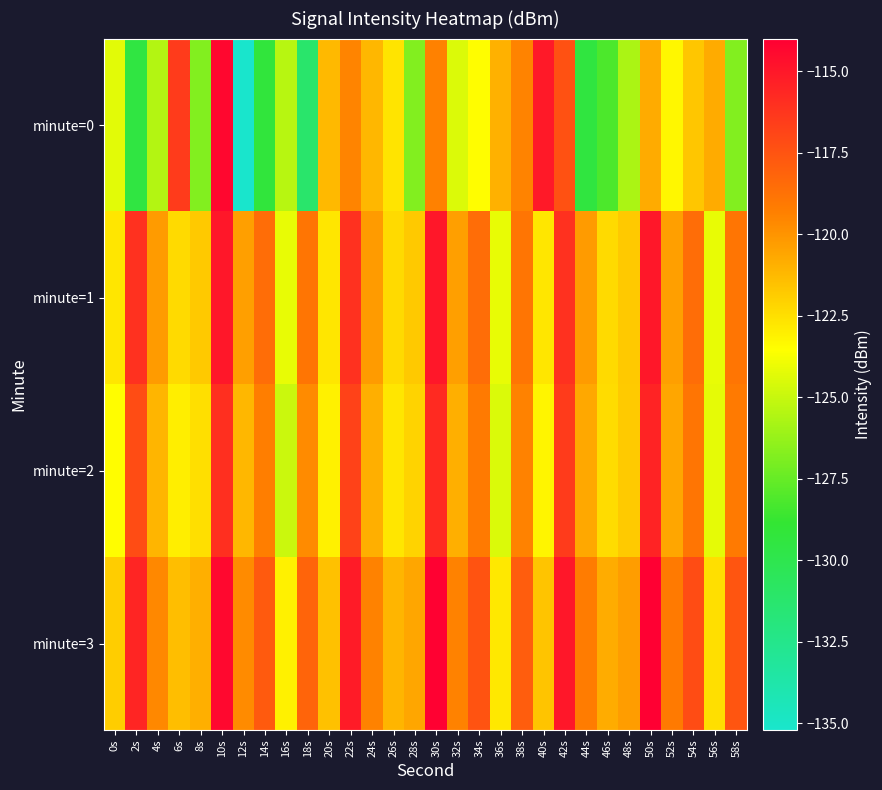

Between 58s and 0s, which is larger?

0s